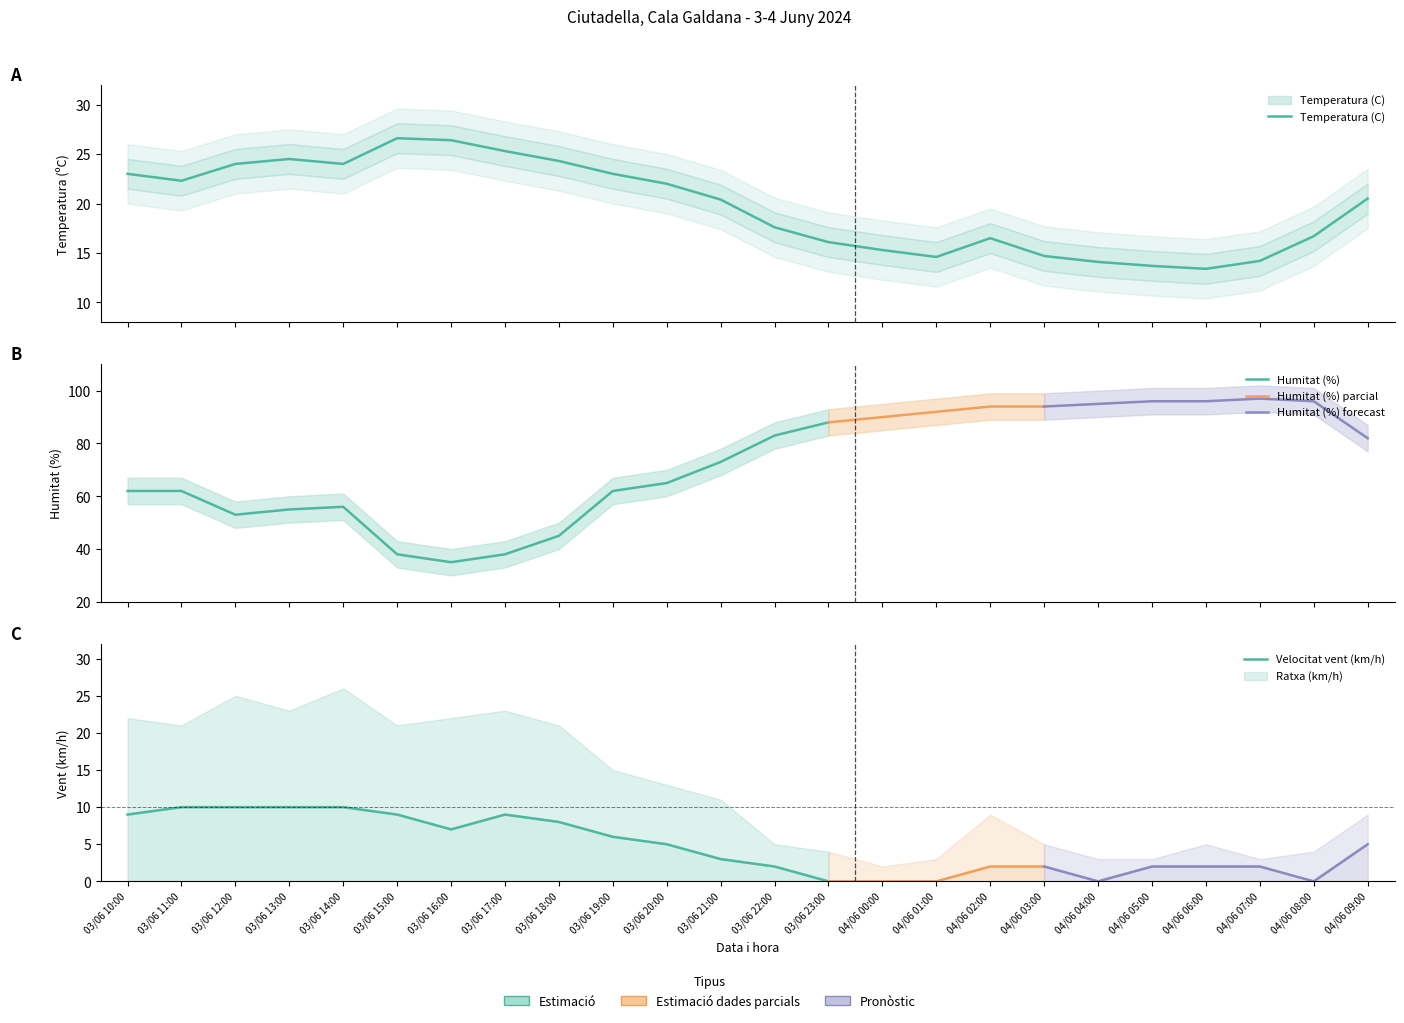

Reading right to left, list all the values displayed in this chart.

Temperatura (C): 20.5	16.7	14.2	13.4	13.7	14.1	14.7	16.5	14.6	15.3	16.1	17.6	20.4	22.0	23.0	24.3	25.3	26.4	26.6	24.0	24.5	24.0	22.3	23.0
Humitat (%): 82.0	96.0	97.0	96.0	96.0	95.0	94.0	94.0	92.0	90.0	88.0	83.0	73.0	65.0	62.0	45.0	38.0	35.0	38.0	56.0	55.0	53.0	62.0	62.0
Velocitat del vent (km/h): 5.0	0.0	2.0	2.0	2.0	0.0	2.0	2.0	0.0	0.0	0.0	2.0	3.0	5.0	6.0	8.0	9.0	7.0	9.0	10.0	10.0	10.0	10.0	9.0
Ratxa (km/h): 9.0	4.0	3.0	5.0	3.0	3.0	5.0	9.0	3.0	2.0	4.0	5.0	11.0	13.0	15.0	21.0	23.0	22.0	21.0	26.0	23.0	25.0	21.0	22.0